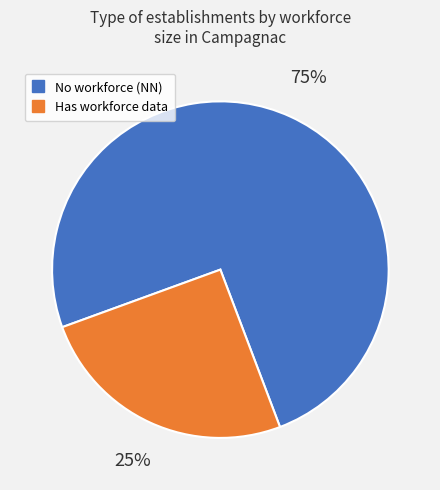

Does any single category account for the majority?

Yes